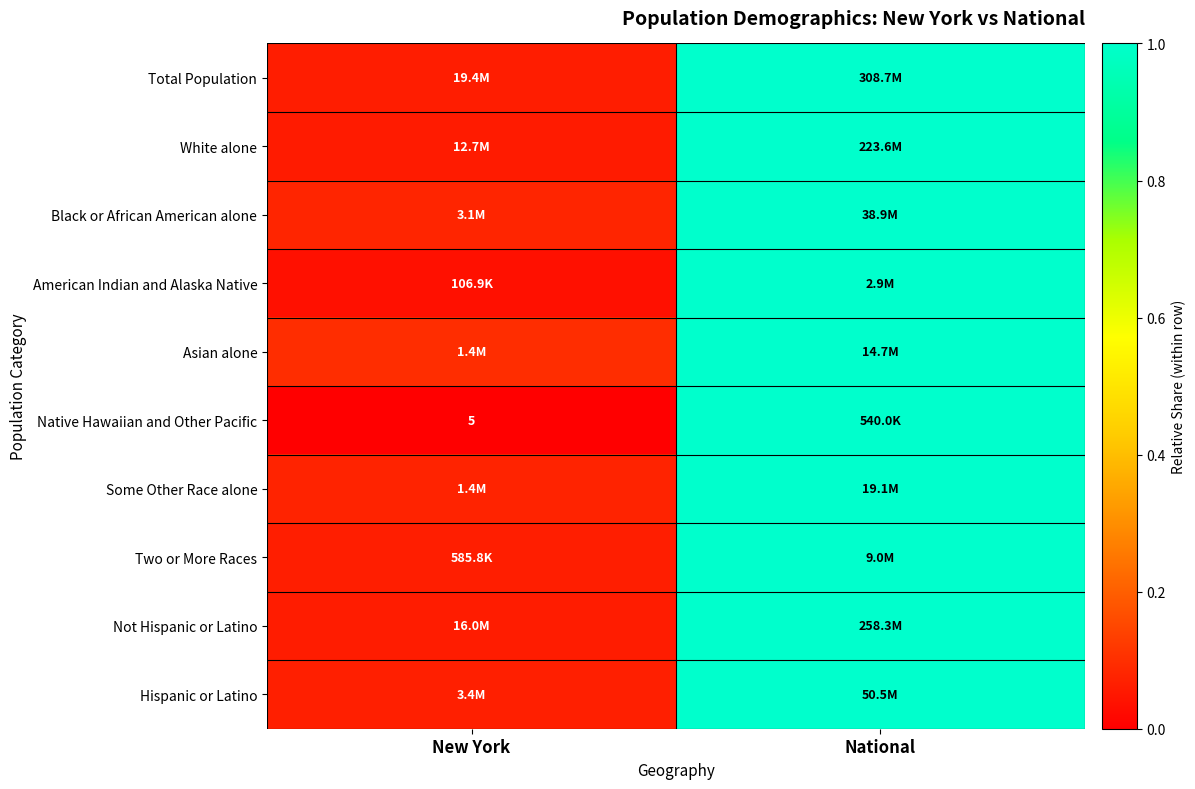

Read the Some Other Race alone value at National.

1.0